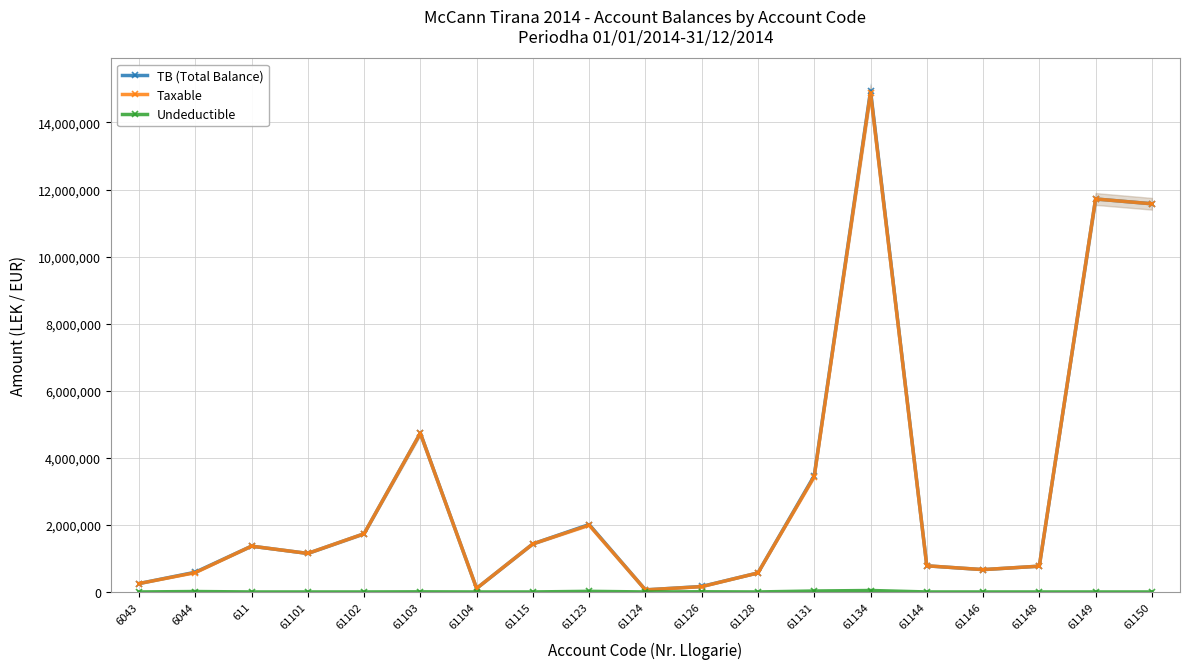

True or false: TB (Total Balance) and Undeductible cross at least once.

False